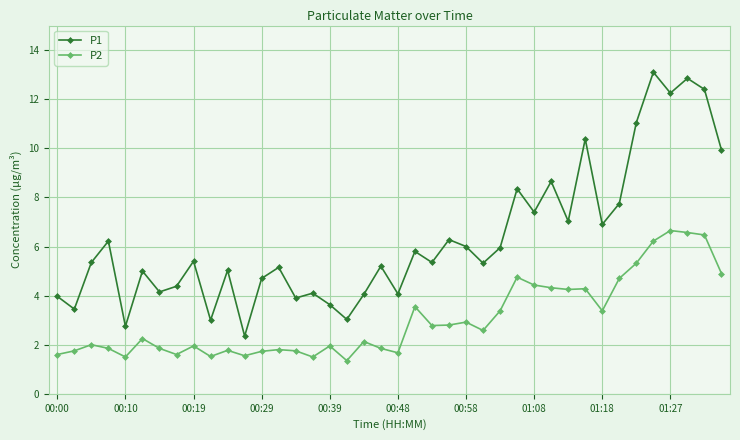

Does the chart have visible grid lines?

Yes